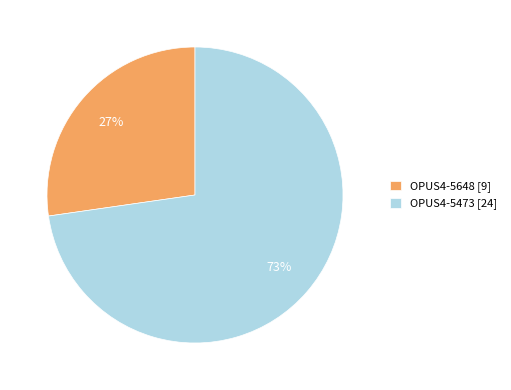

Rank the categories by value from highest to lowest.

OPUS4-5473, OPUS4-5648